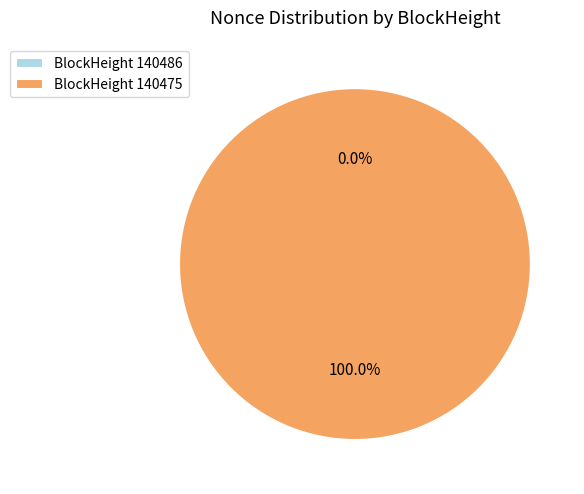

To the nearest percent, what is the combined percentage of 140486 and 140475?

100%